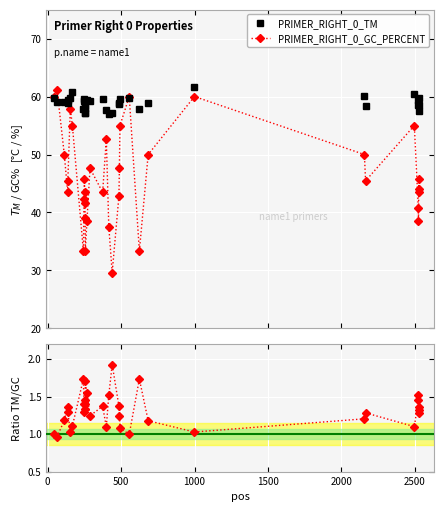

At which category does the data reach its first local peak?

1000